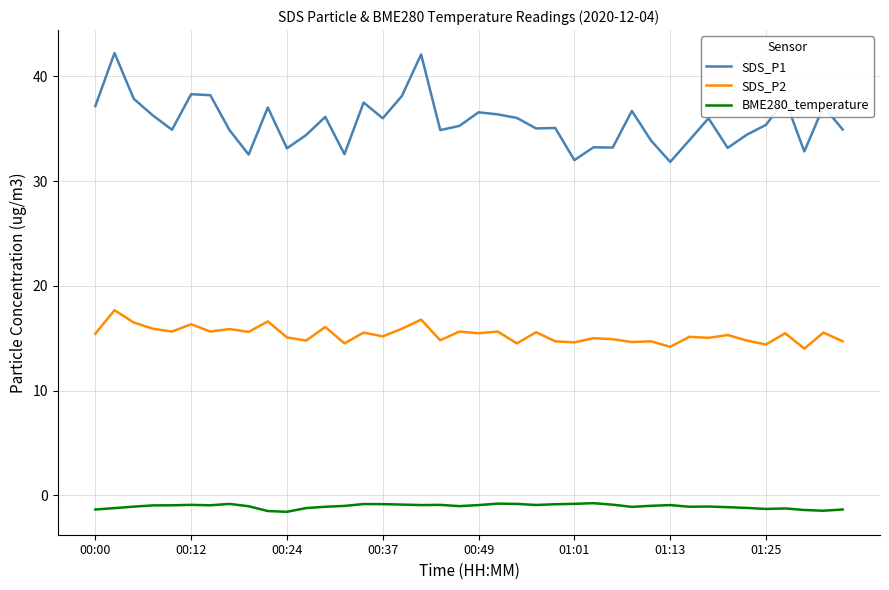

How many lines are shown in the chart?

3